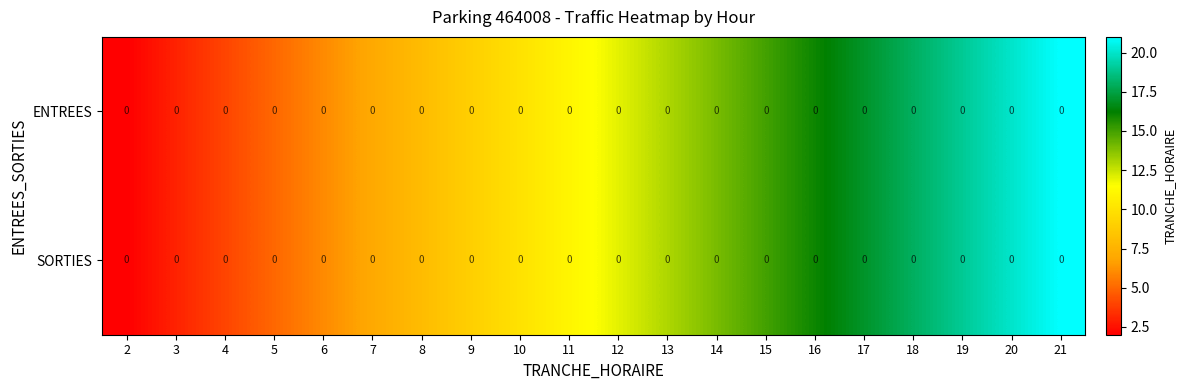

What is the total value across all series at 12?

24